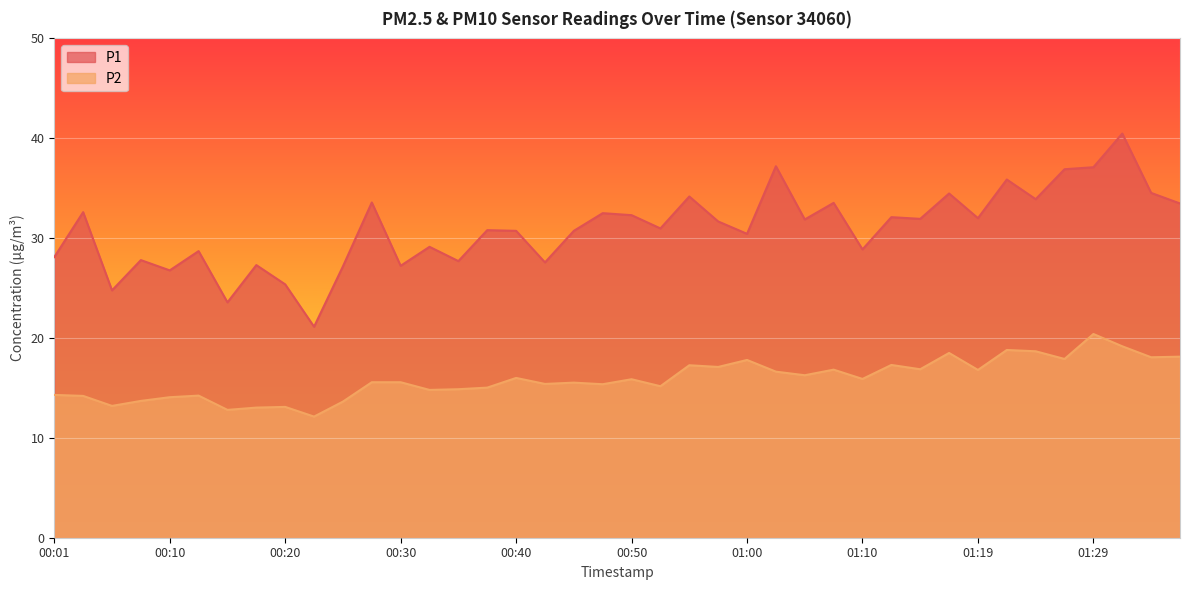

Between 00:37 and 01:02, which series saw the biggest shift?

P1